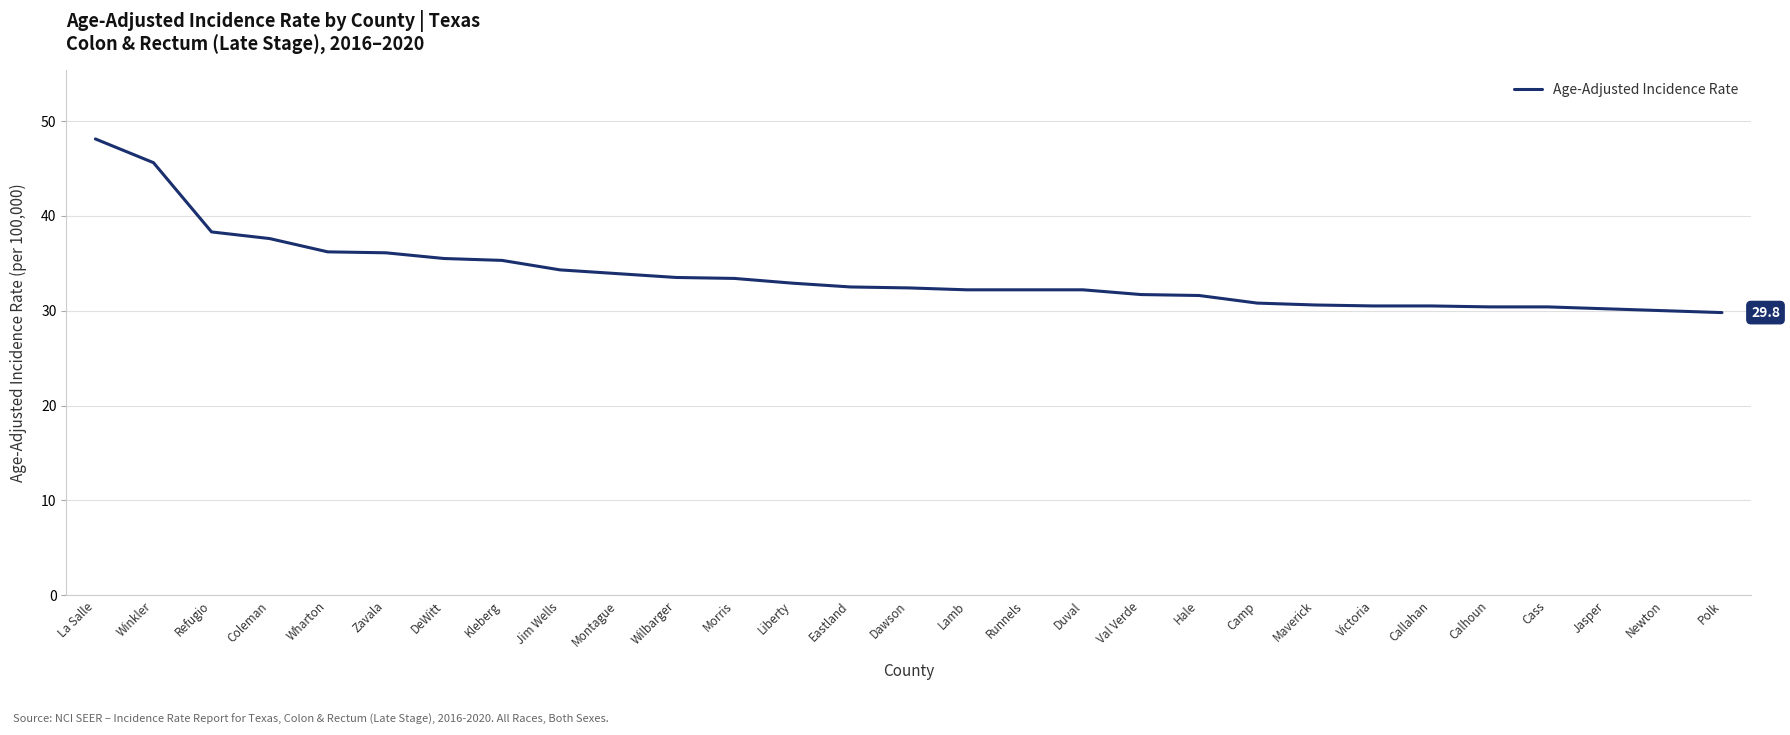

Between Callahan and Kleberg, which is larger?

Kleberg